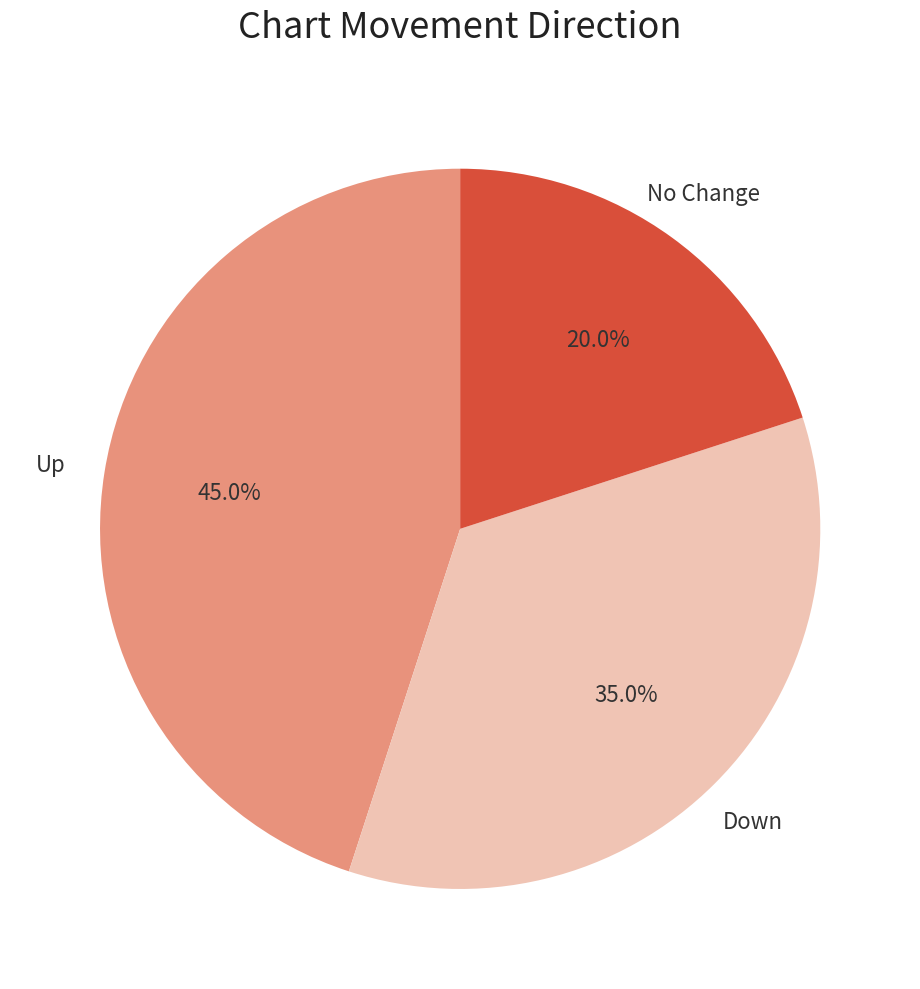

Count the number of slices in the pie.

3